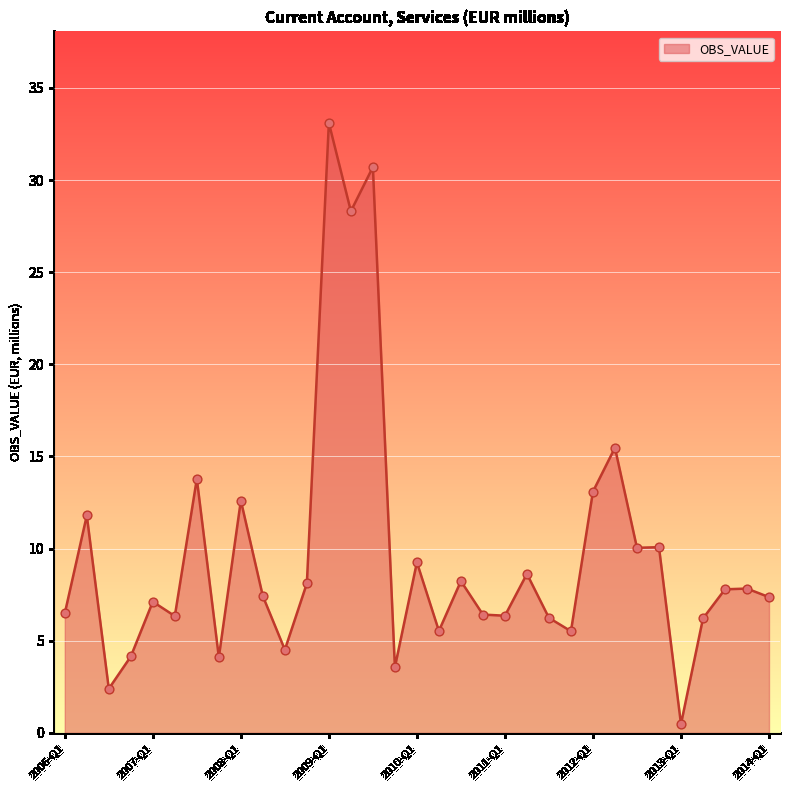

What is the greatest value displayed?

33.1